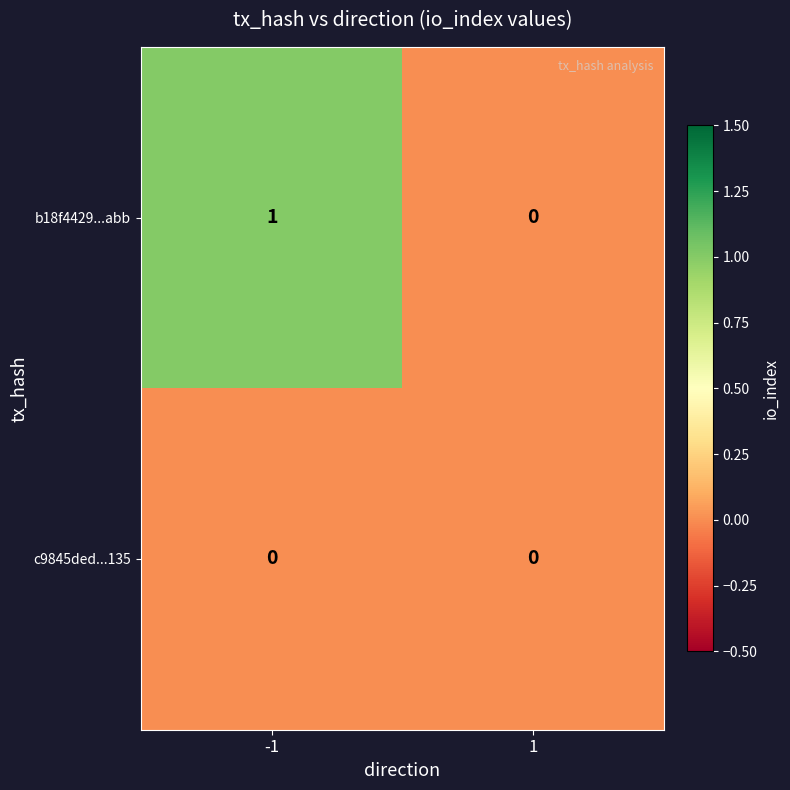

What is the difference between the highest and lowest values at -1?

1